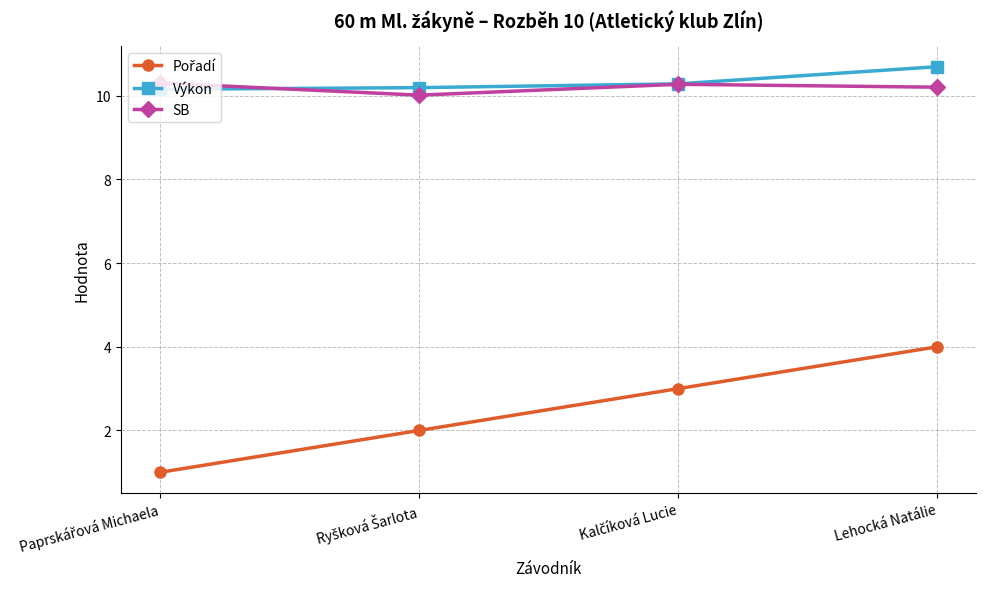

What is the value of the Výkon point at the 1st from the left?

10.2